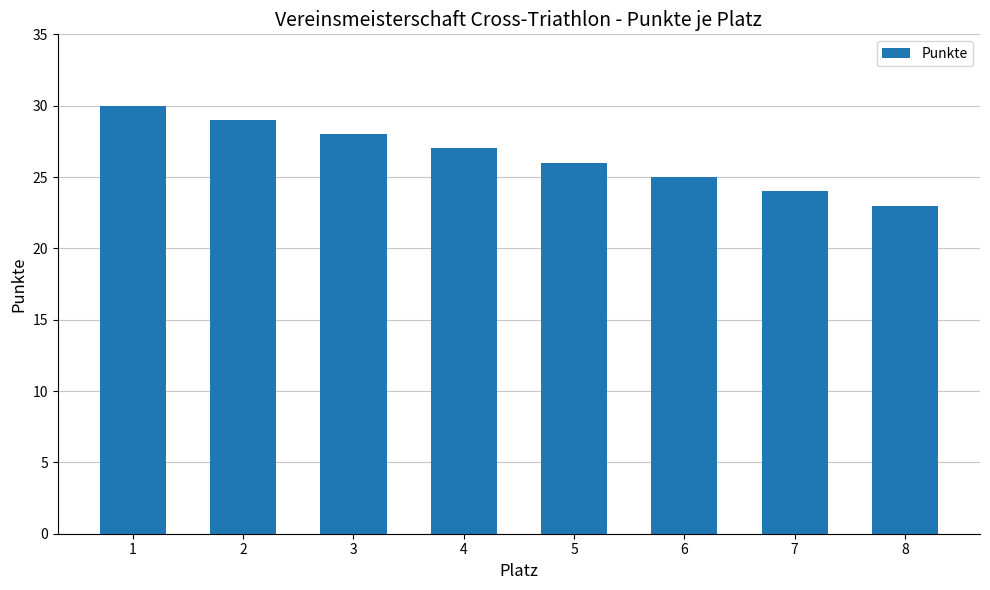

Is it true that the value at 7 is 24?

True